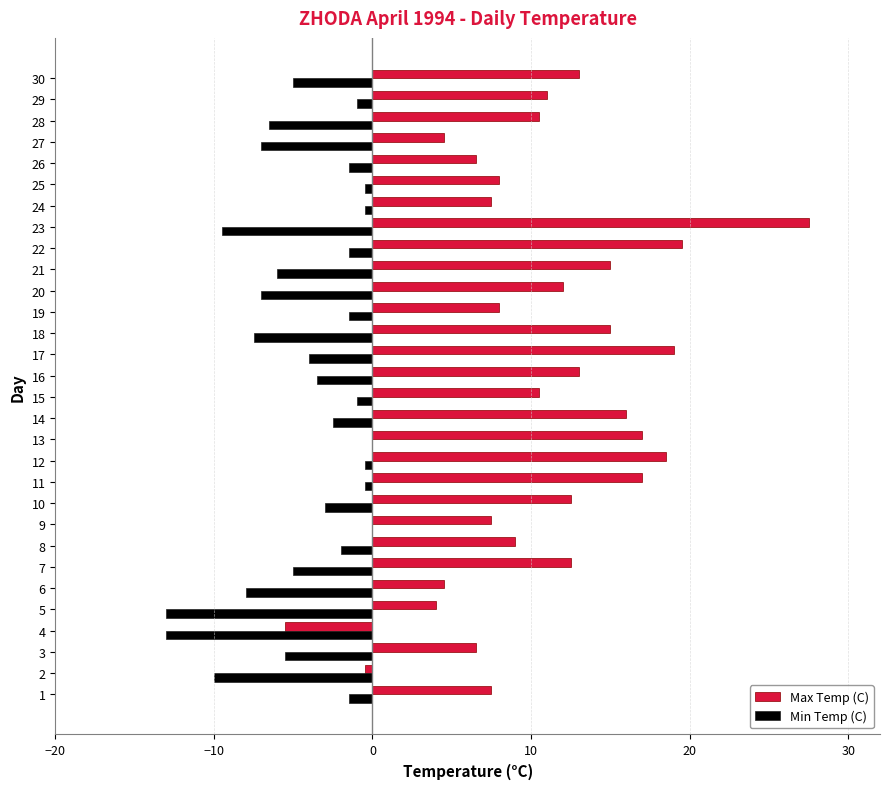

The value of Max Temp (C) at 29 is 4.1. True or false?

False